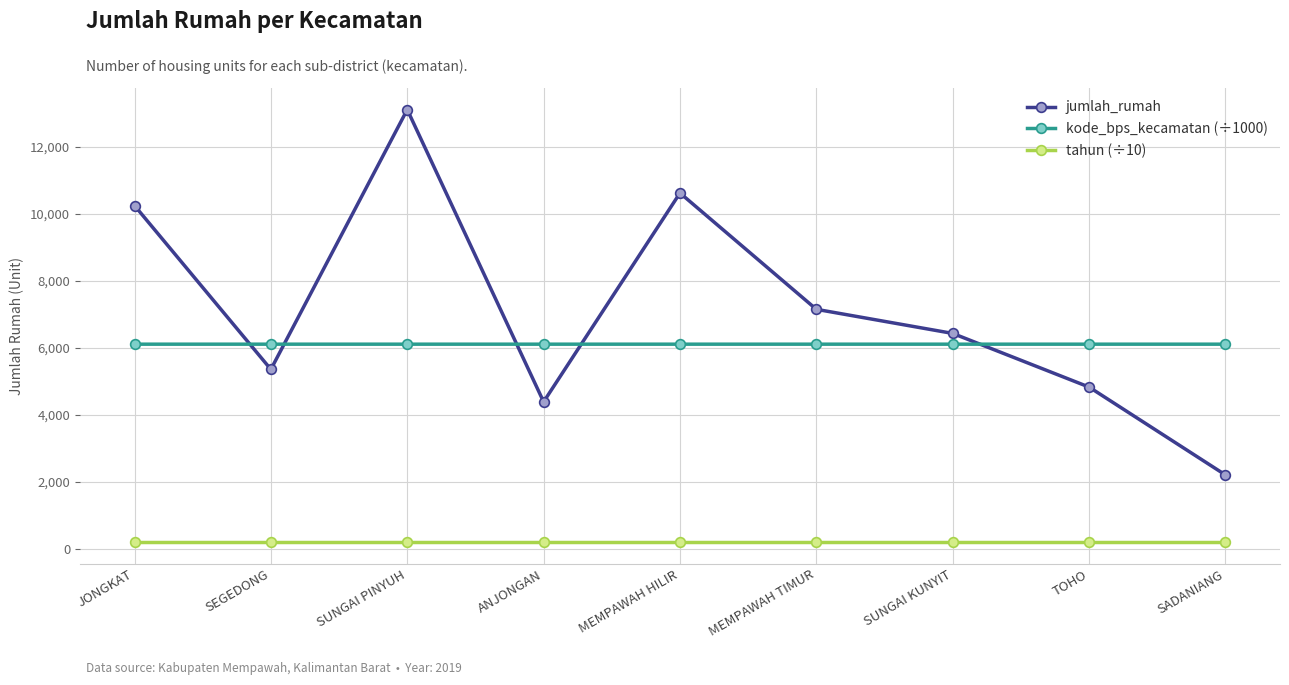

Rank the series by their maximum value, from highest to lowest.

jumlah_rumah, kode_bps_kecamatan (÷1000), tahun (÷10)